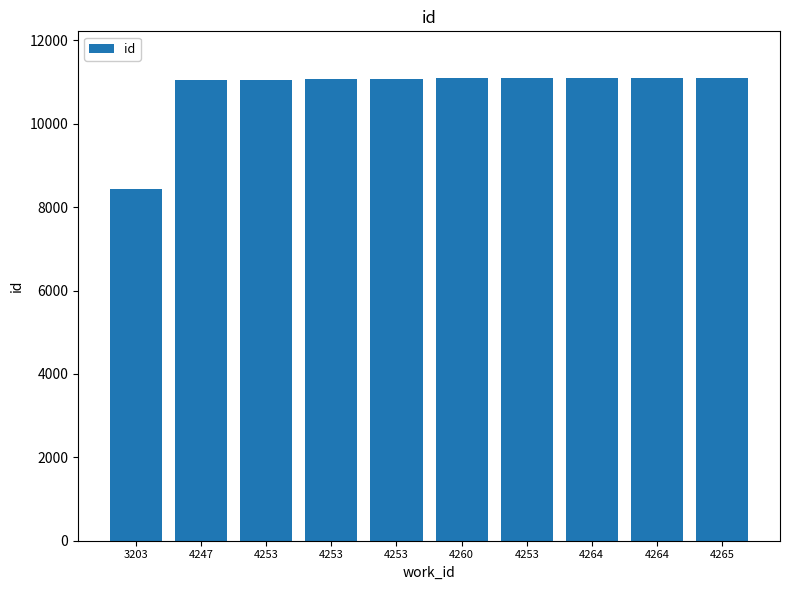

Count the number of categories in the chart.

10